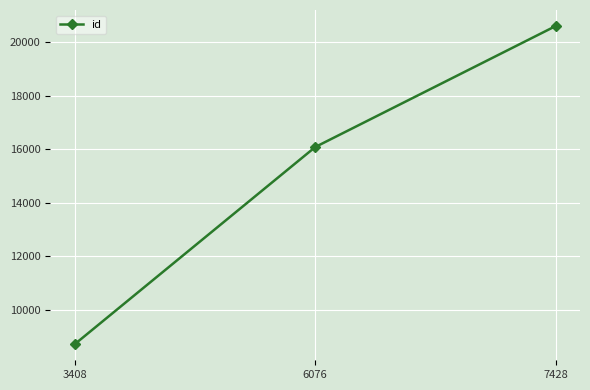

What is the difference between the second highest and minimum values?

7386